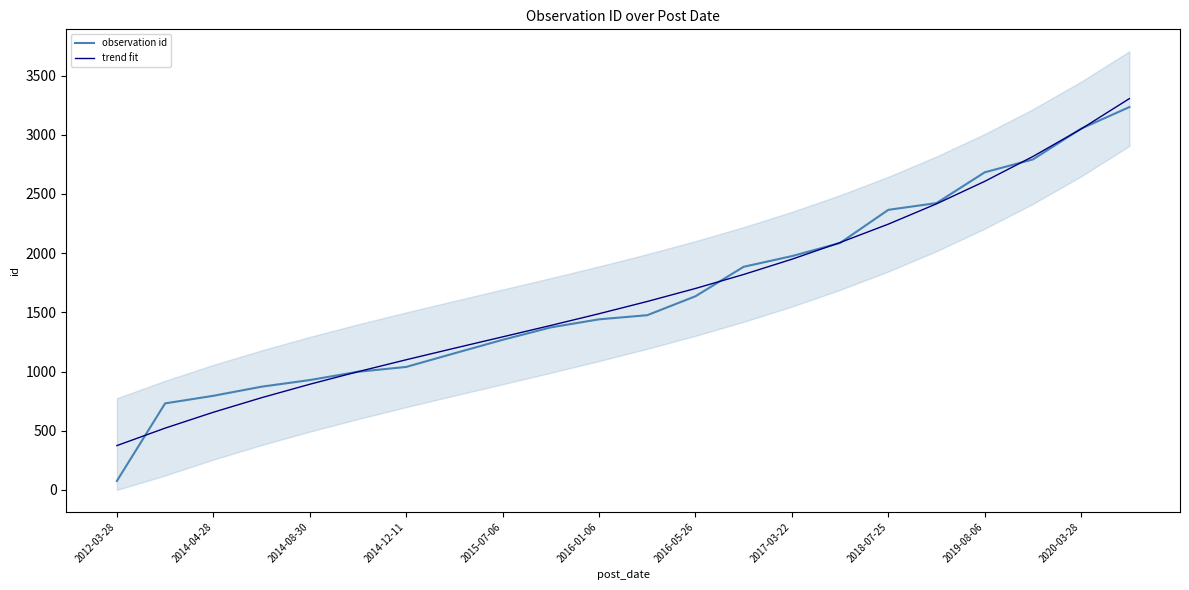

The value of trend fit at 2016-01-06 is 1488.5. True or false?

True